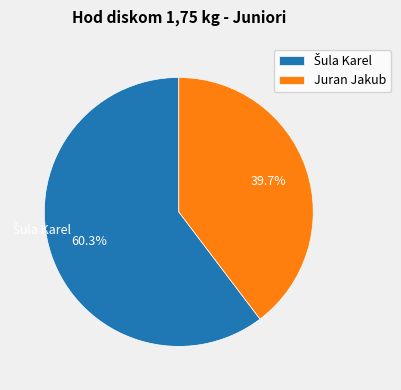

Is there a majority slice in this chart?

Yes